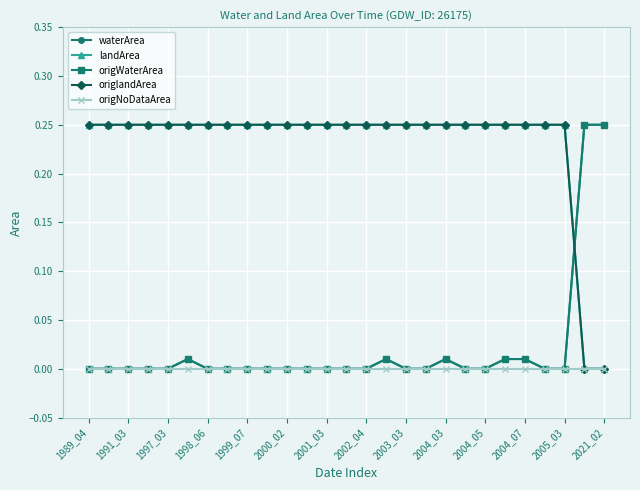

True or false: origWaterArea and origNoDataArea intersect in this chart.

False